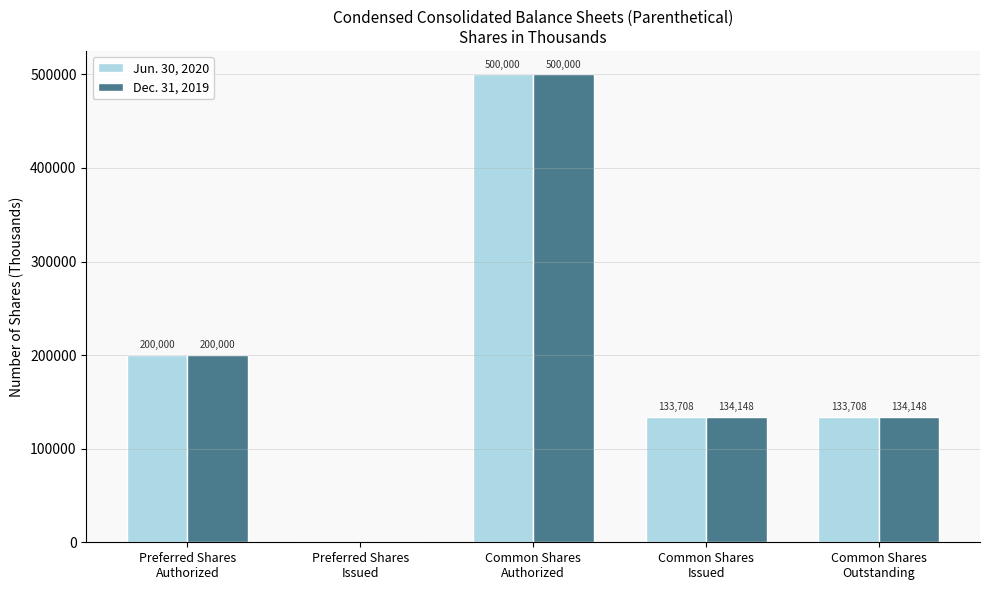

Reading left to right, extract all data points from this chart.

Jun. 30, 2020: Preferred Shares
Authorized=200000	Preferred Shares
Issued=0	Common Shares
Authorized=500000	Common Shares
Issued=133708	Common Shares
Outstanding=133708
Dec. 31, 2019: Preferred Shares
Authorized=200000	Preferred Shares
Issued=0	Common Shares
Authorized=500000	Common Shares
Issued=134148	Common Shares
Outstanding=134148